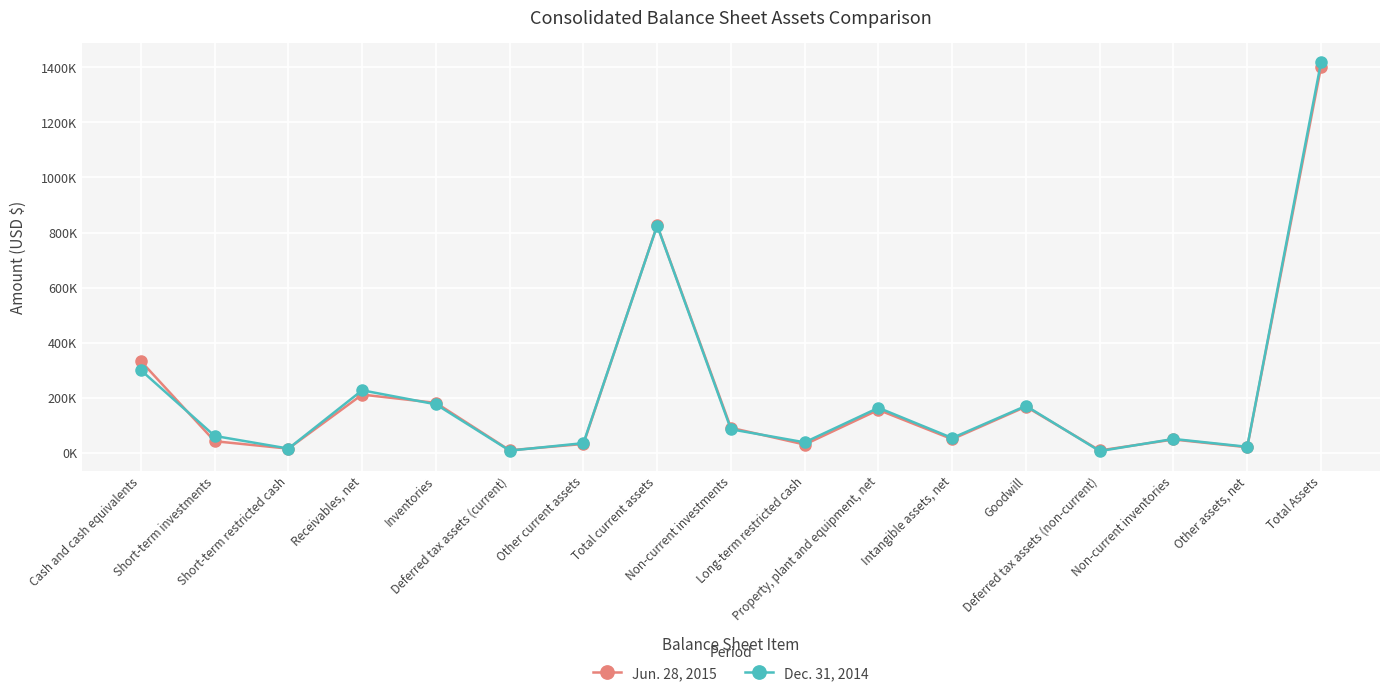

How many times do Dec. 31, 2014 and Jun. 28, 2015 cross each other?

7